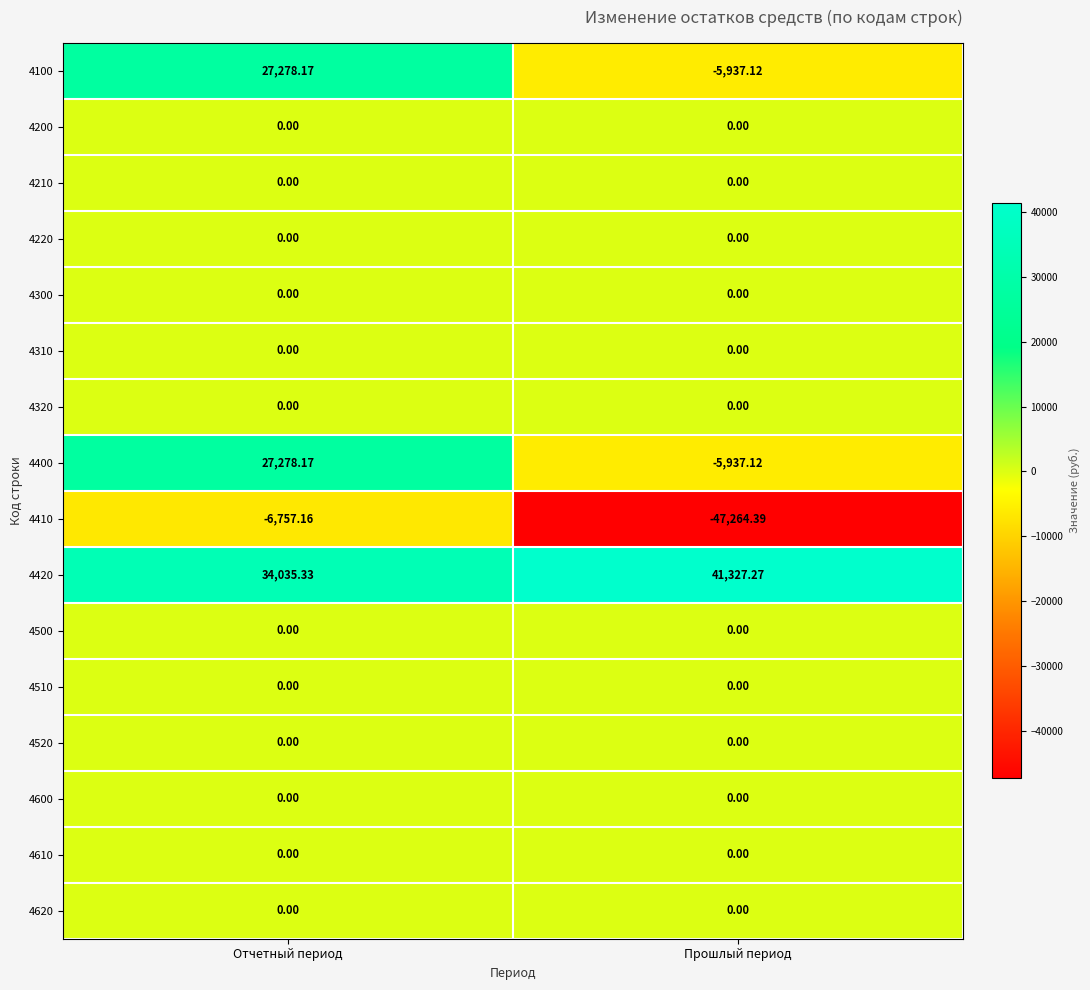

Which label corresponds to the smallest value in the chart?

Прошлый период